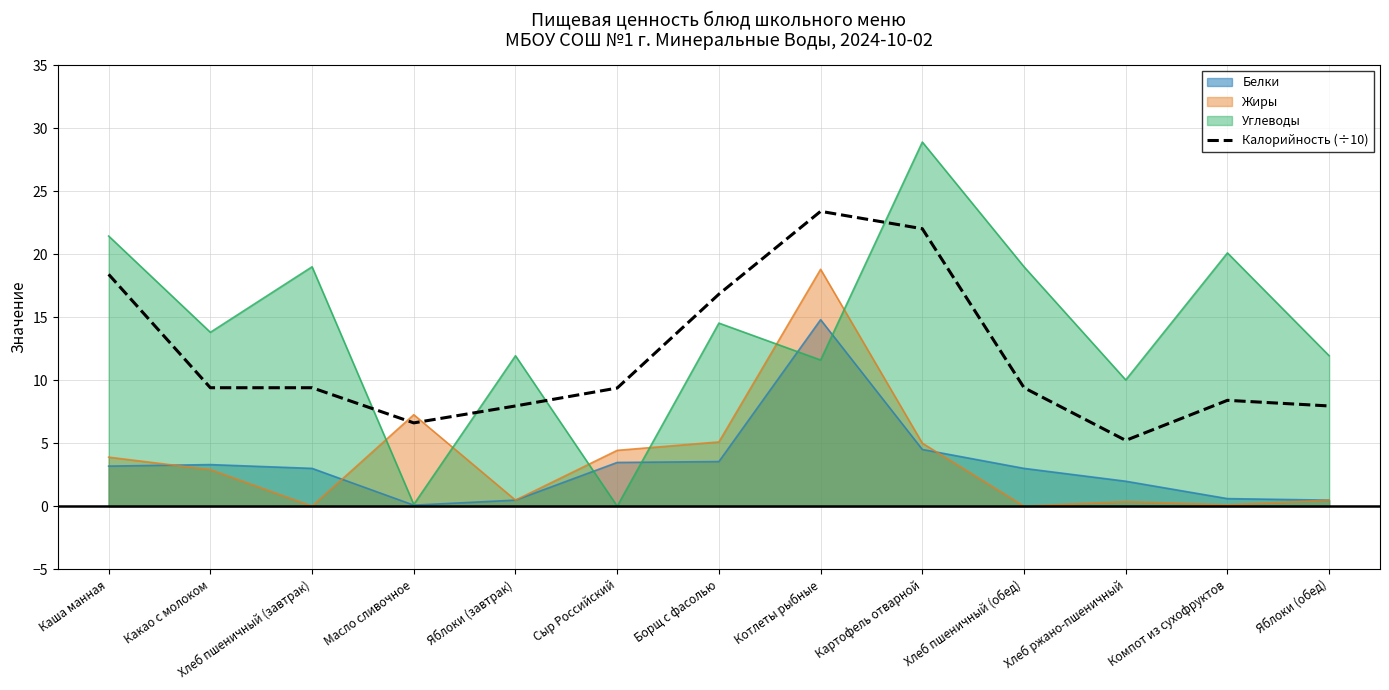

True or false: Белки has a value of 3.5 at Сыр Российский.

True